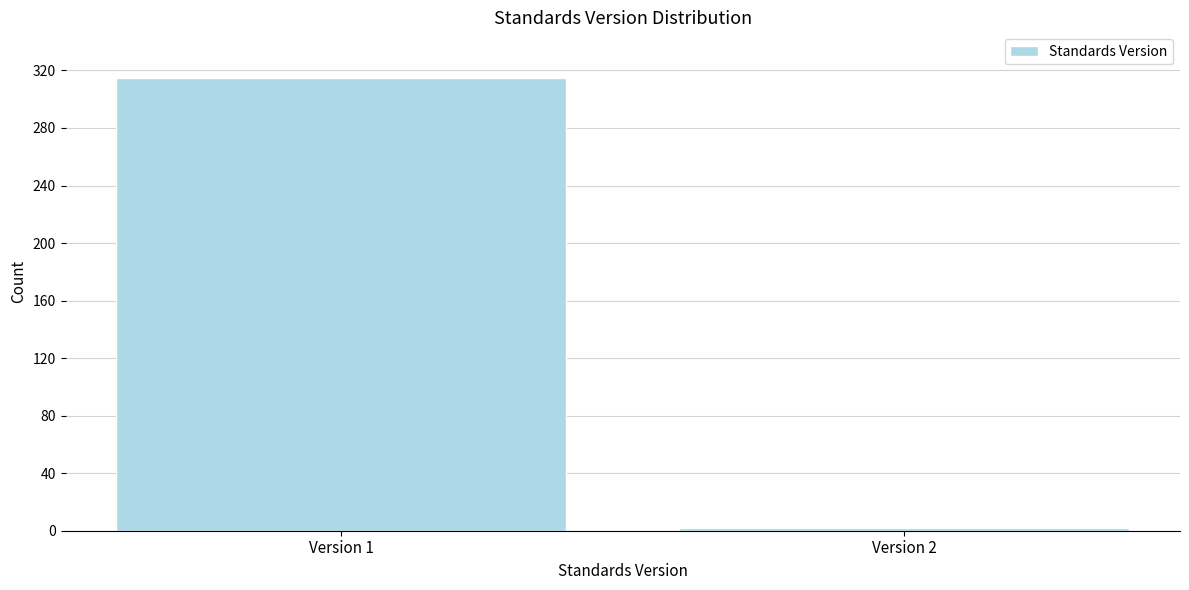

Reading left to right, what are all the values shown in this chart?

315	2